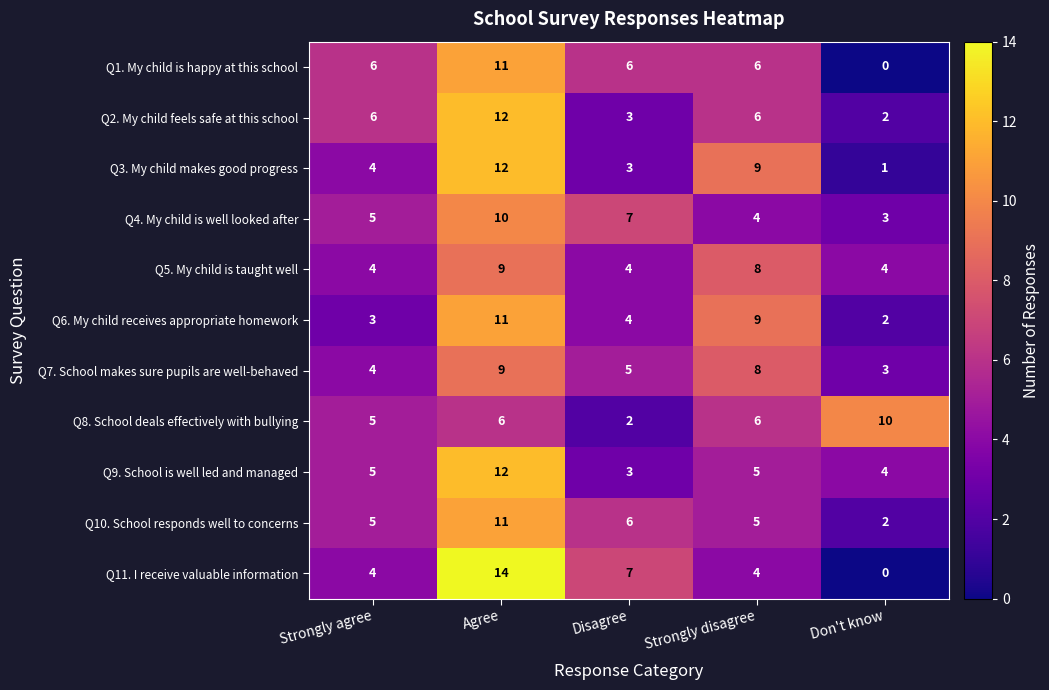

How many Q8. School deals effectively with bullying values are between 5 and 6?

3